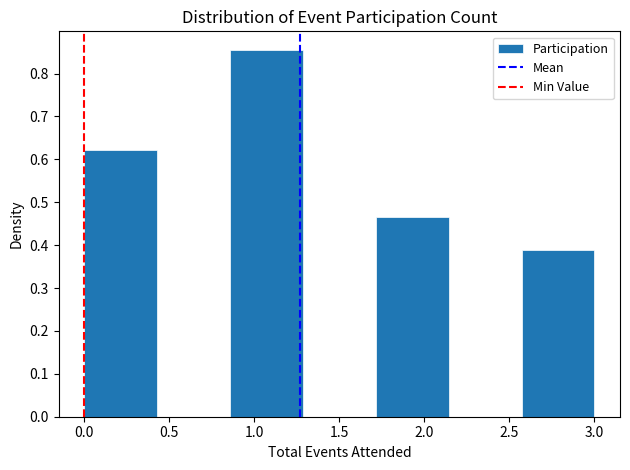

Reading left to right, list every bar in this chart as the range it spans on the x-axis followed by its height. Neither the bar edges nor the heights are printed on the chart, so give them approximately, as read against the axes.

0.00 to 0.45: 0.62
0.45 to 0.85: 0
0.85 to 1.30: 0.86
1.30 to 1.70: 0
1.70 to 2.15: 0.47
2.15 to 2.55: 0
2.55 to 3.00: 0.39